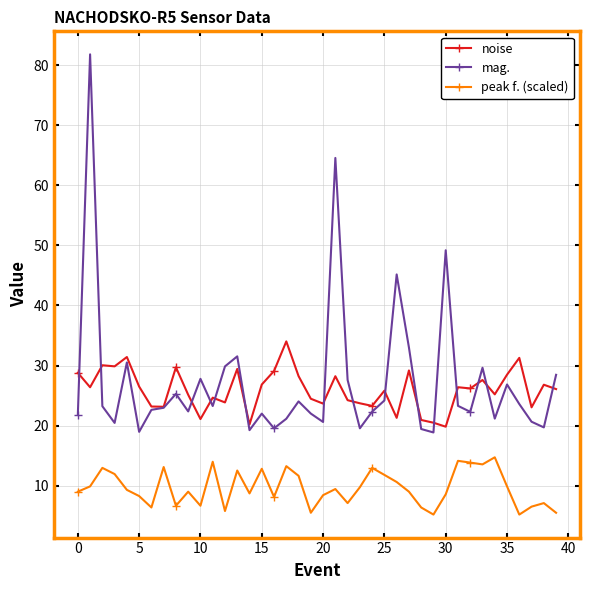

In peak f. (scaled), how many points are lower than both neighbors (excluding endpoints)?

11